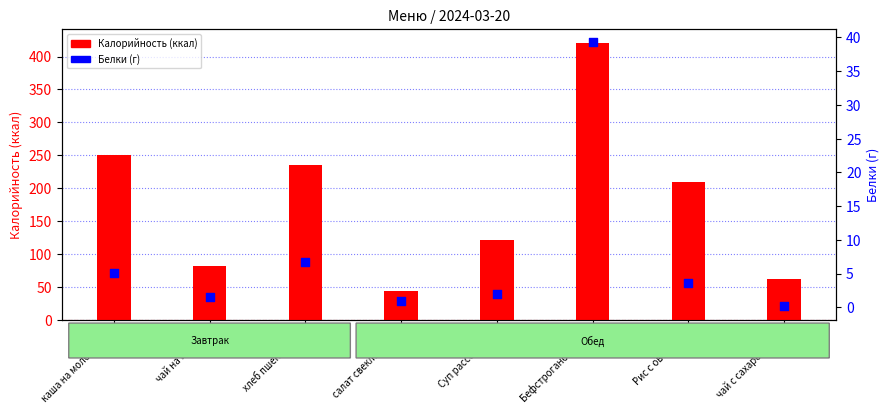

What is the total value across all series at чай с сахаром и ли?

62.1